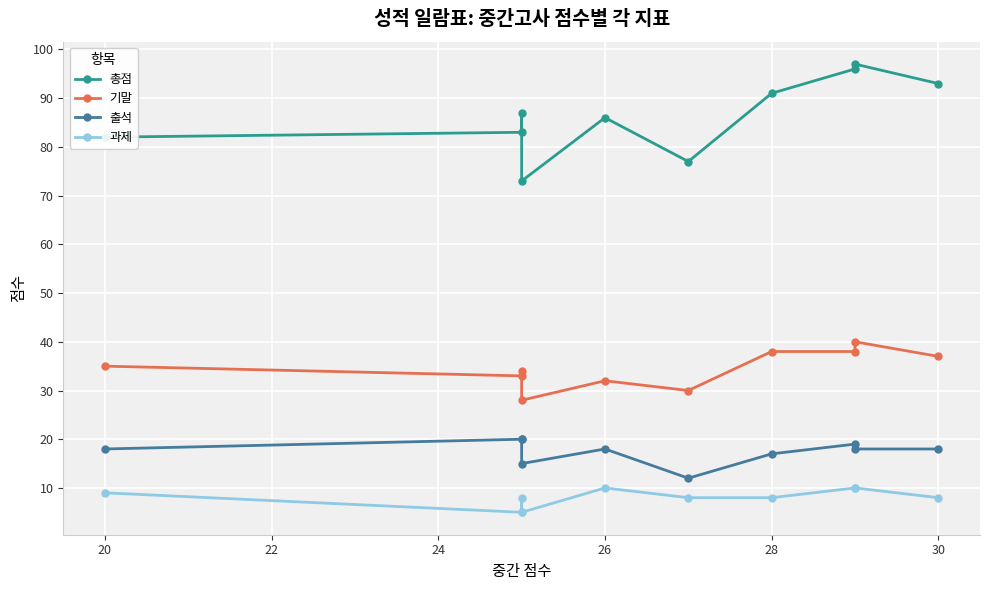

What are all the series names shown in the legend?

총점, 기말, 출석, 과제